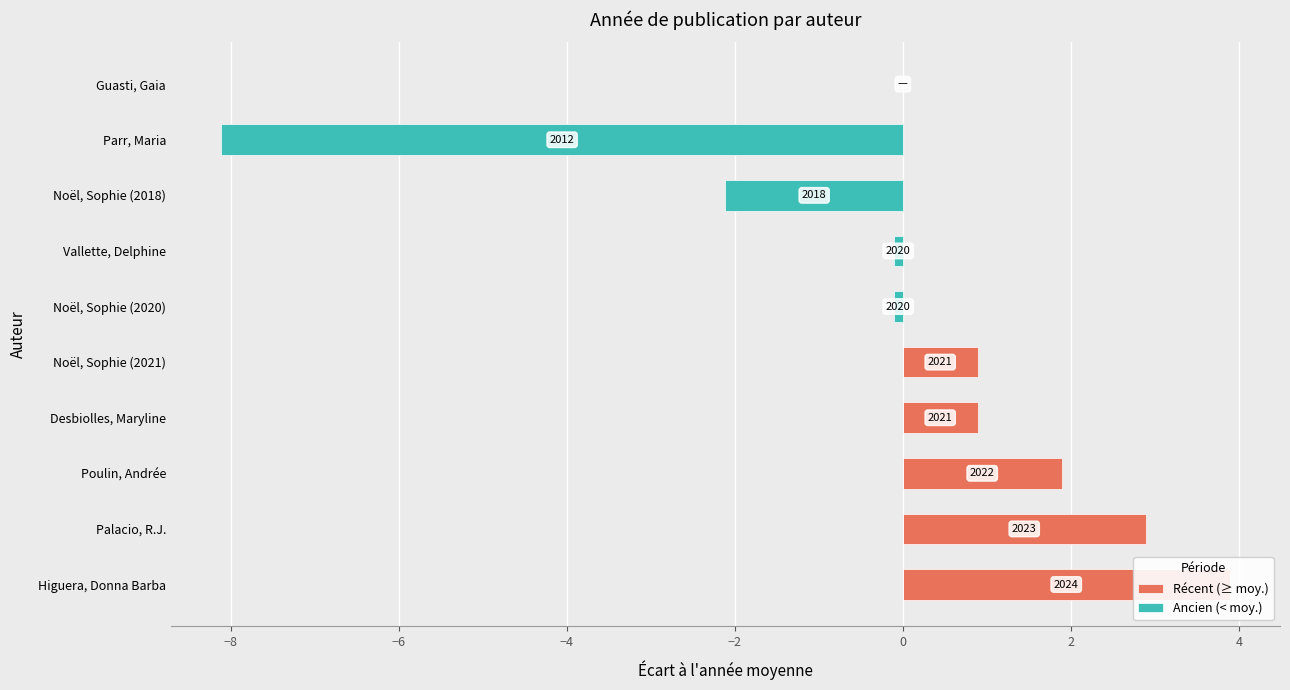

The value of Récent (≥ moy.) at Higuera, Donna Barba is 6.1. True or false?

False